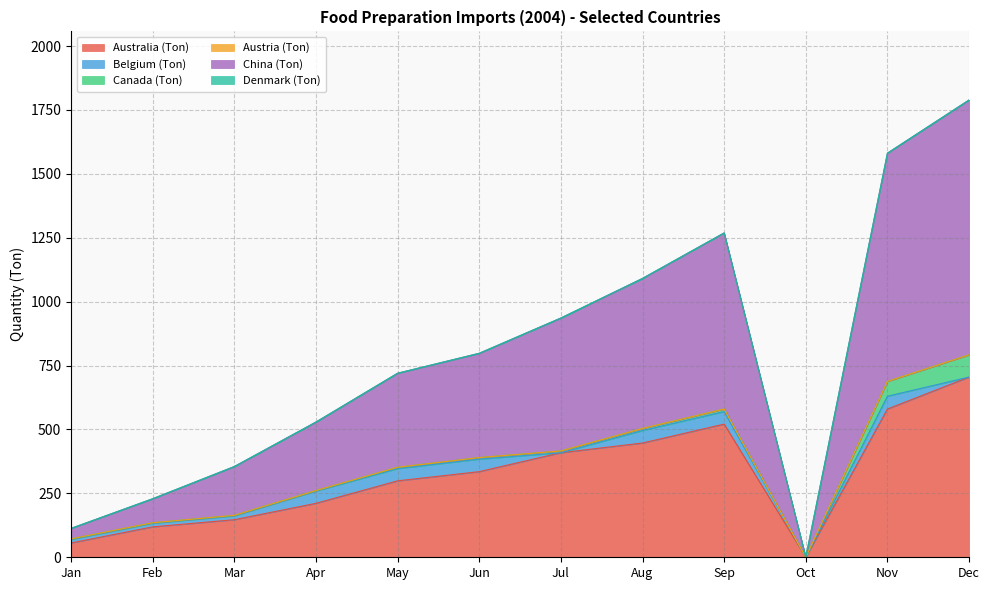

True or false: Austria (Ton) and Australia (Ton) cross at least once.

False